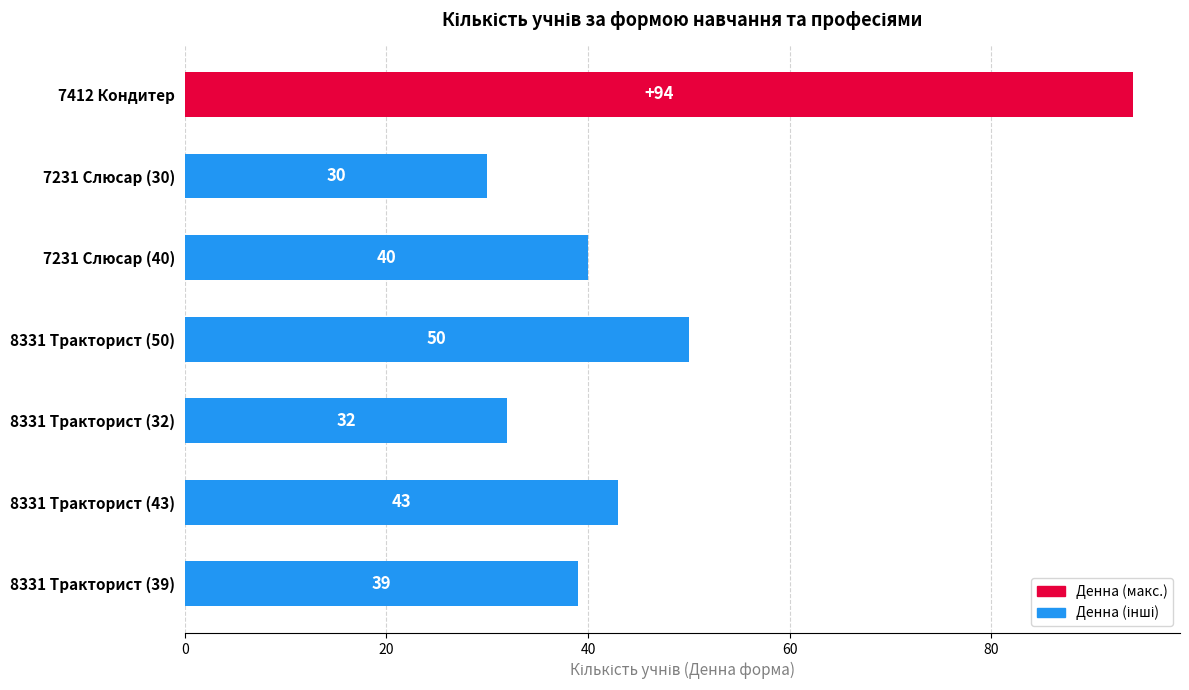

Rank the categories by value from lowest to highest.

7231 Слюсар (30), 8331 Тракторист (32), 8331 Тракторист (39), 7231 Слюсар (40), 8331 Тракторист (43), 8331 Тракторист (50), 7412 Кондитер